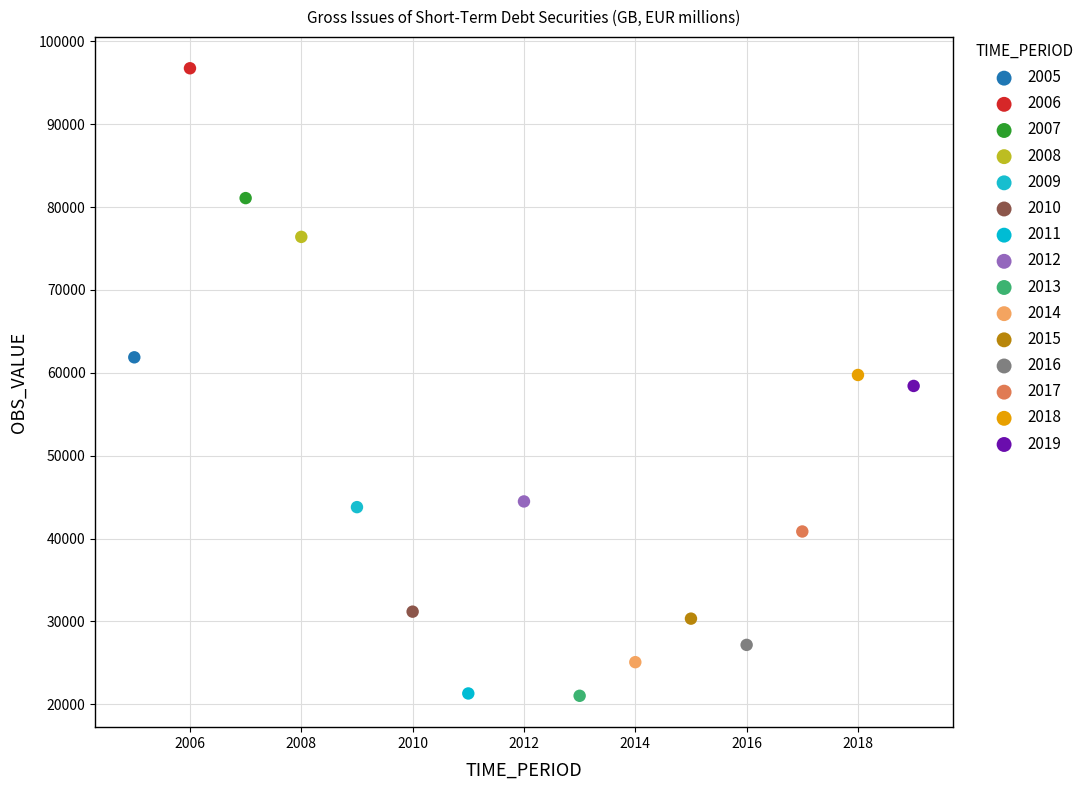

What are all the series names shown in the legend?

2005, 2006, 2007, 2008, 2009, 2010, 2011, 2012, 2013, 2014, 2015, 2016, 2017, 2018, 2019